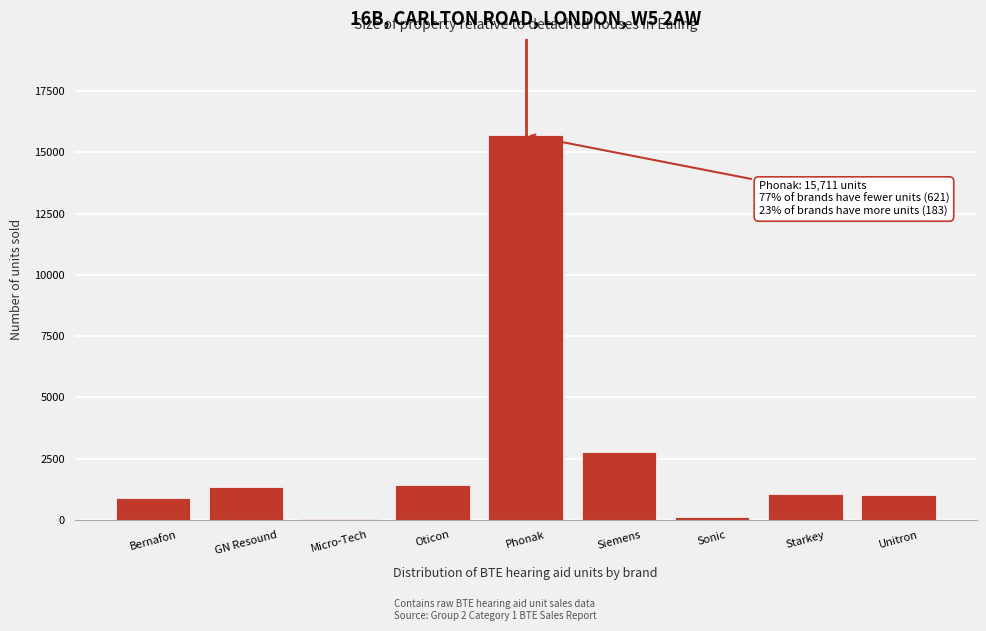

The chart shows a value of 1340 at GN Resound. True or false?

True